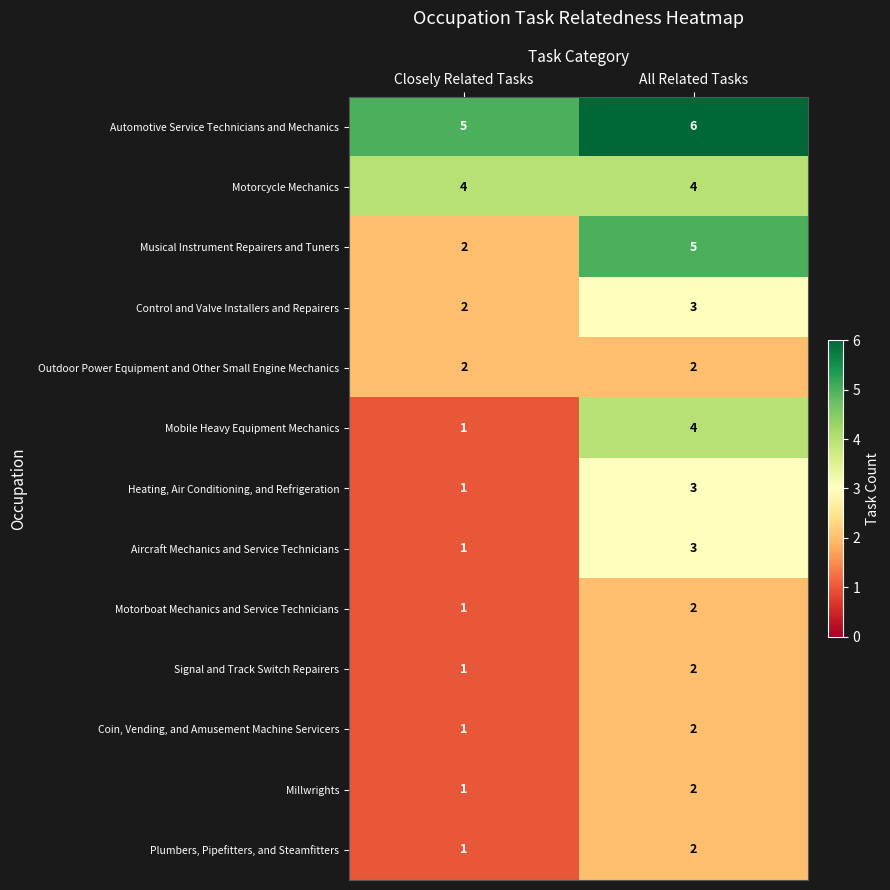

The Plumbers, Pipefitters, and Steamfitters series shows 1 at Closely Related Tasks. True or false?

True